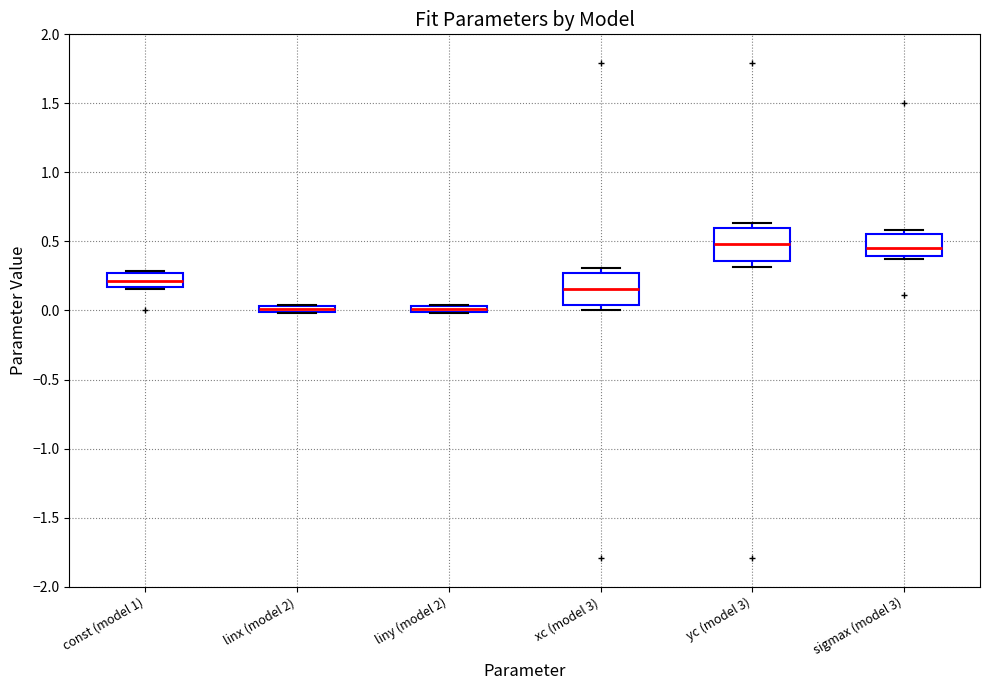

Where is the lower edge of the box for sigmax (model 3) on the y-axis? The values are not printed on the chart, so give them approximately, as read against the axis.

0.40